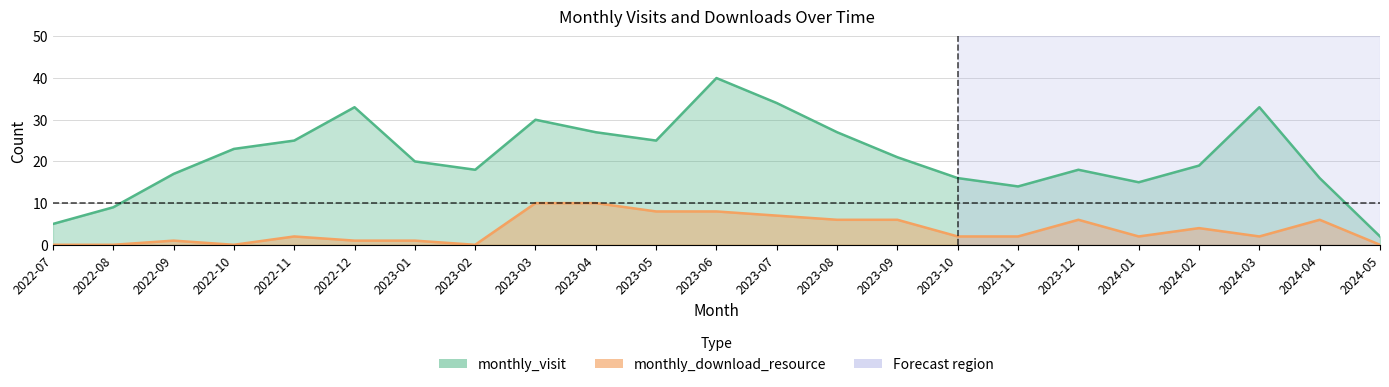

Reading left to right, what are all the values shown in this chart?

monthly_visit: 5	9	17	23	25	33	20	18	30	27	25	40	34	27	21	16	14	18	15	19	33	16	2
monthly_download_resource: 0	0	1	0	2	1	1	0	10	10	8	8	7	6	6	2	2	6	2	4	2	6	0